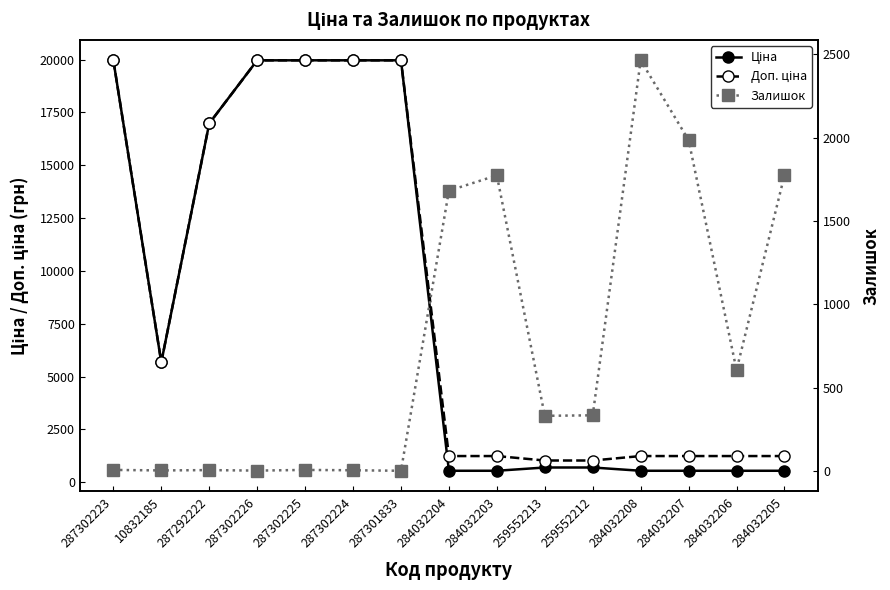

How many distinct data groups are displayed?

3